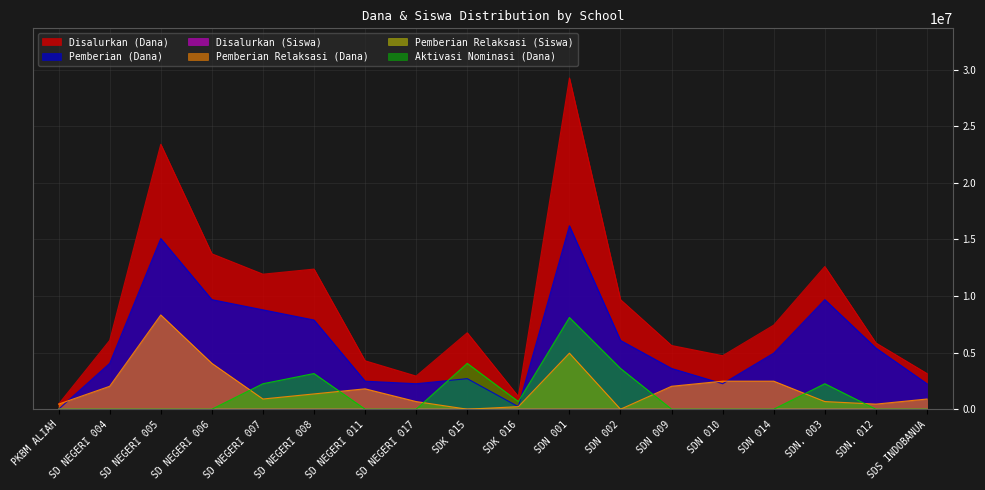

Reading left to right, transcribe all the data shown in this chart.

Disalurkan (Dana): 450000	6075000	23400000	13725000	11925000	12375000	4275000	2925000	6750000	1125000	29250000	9675000	5625000	4725000	7425000	12600000	5850000	3150000
Pemberian (Dana): 0	4050000	15075000	9675000	8775000	7875000	2475000	2250000	2700000	225000	16200000	6075000	3600000	2250000	4950000	9675000	5400000	2250000
Disalurkan (Siswa): 1	17	61	33	31	31	12	8	17	4	73	28	13	13	18	31	15	8
Pemberian Relaksasi (Dana): 450000	2025000	8325000	4050000	900000	1350000	1800000	675000	0	225000	4950000	0	2025000	2475000	2475000	675000	450000	900000
Pemberian Relaksasi (Siswa): 1	6	24	10	3	5	5	3	0	1	17	0	5	7	6	3	1	2
Aktivasi Nominasi (Dana): 0	0	0	0	2250000	3150000	0	0	4050000	675000	8100000	3600000	0	0	0	2250000	0	0